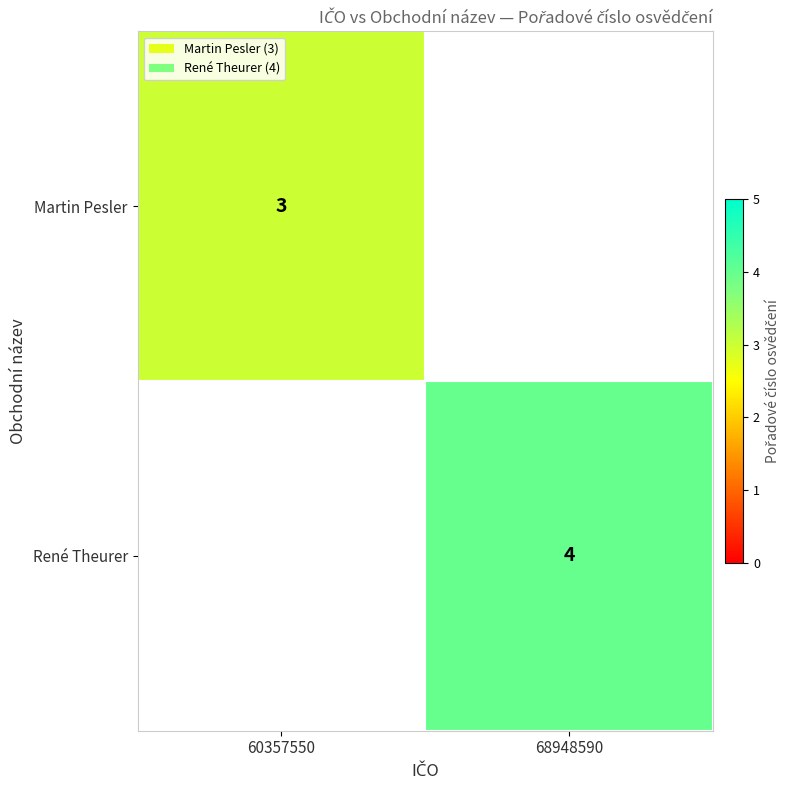

The value of Martin Pesler at 60357550 is 5. True or false?

False